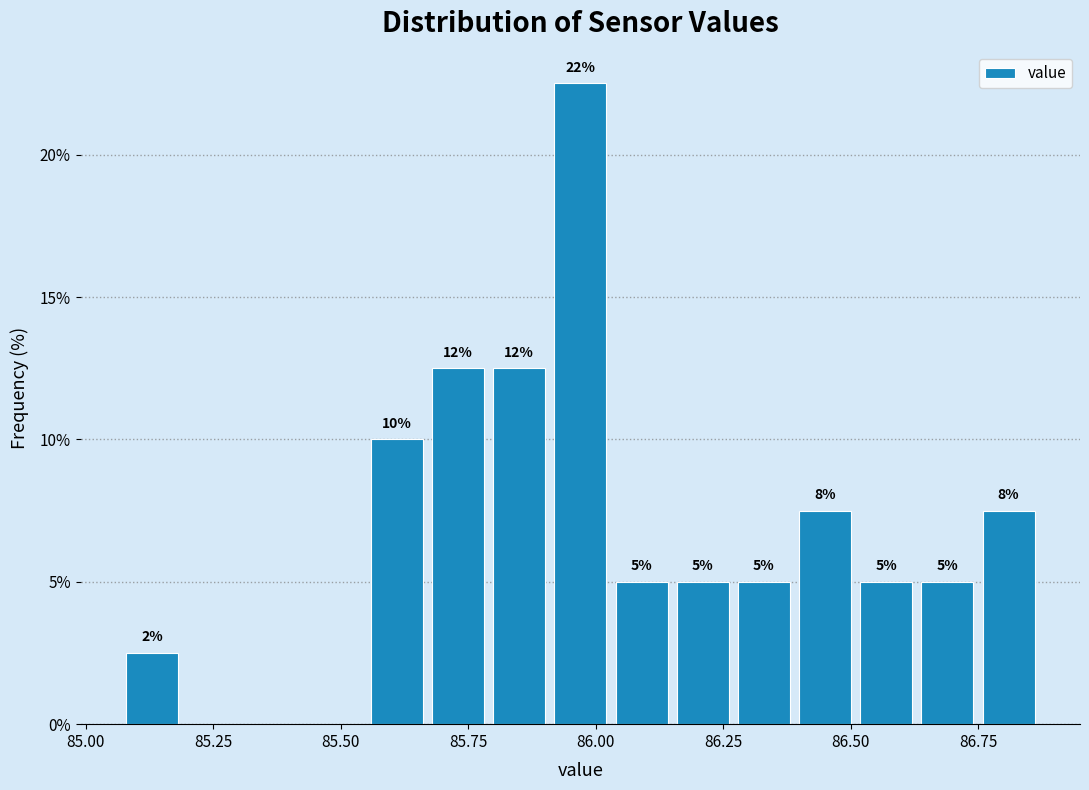

Read against the x-axis, roughly where is the centre of the tallest bar?

85.95